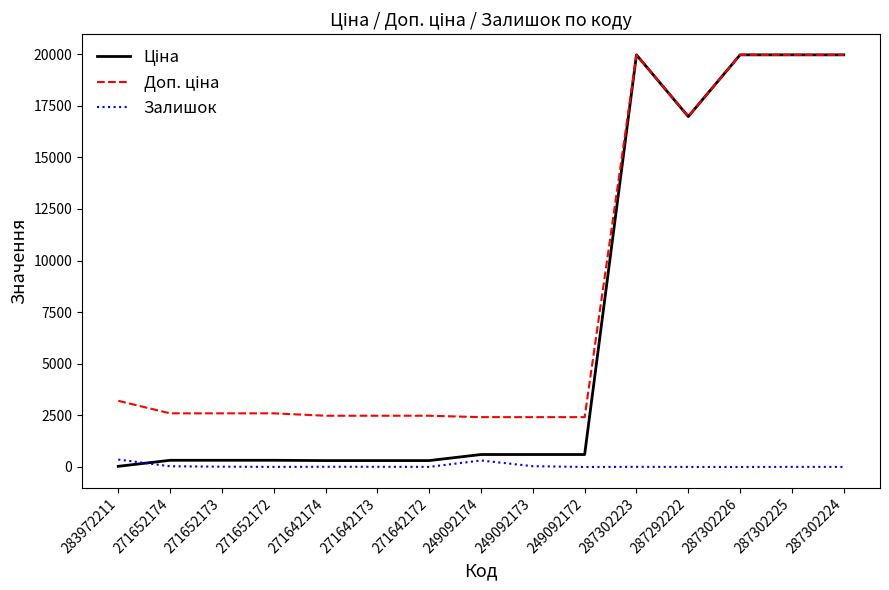

How many series are shown in this chart?

3